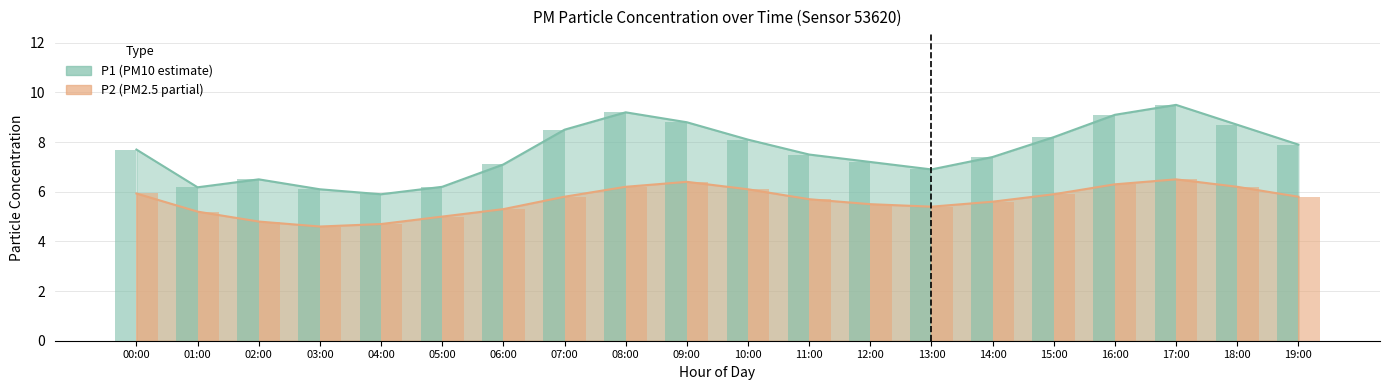

At which category is the sum across all series the highest?

17:00